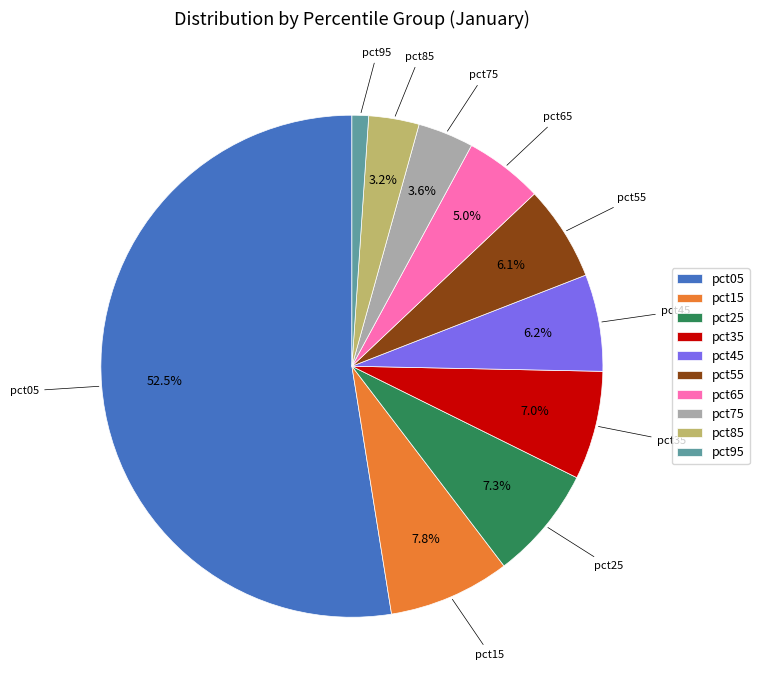

What percentage is NOT represented by pct55?

93.9%